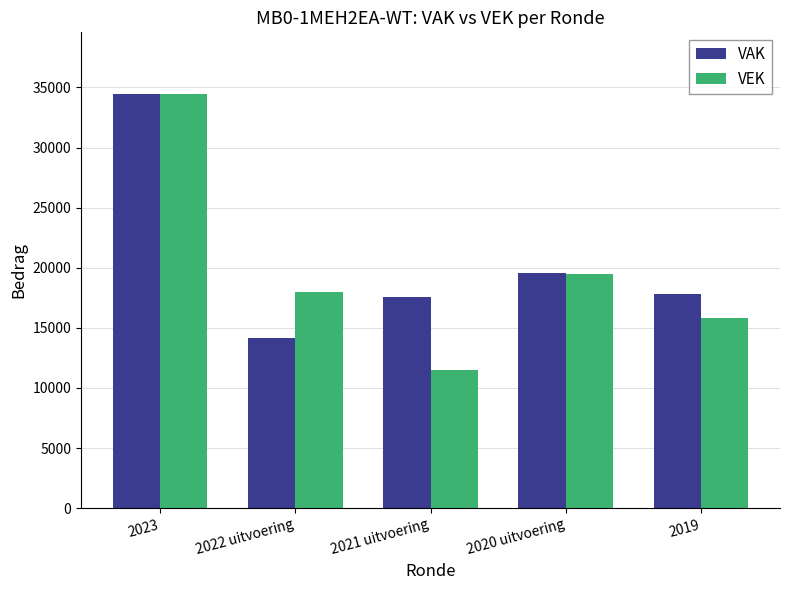

What is the difference between the maximum and minimum values in the VEK series?

22955